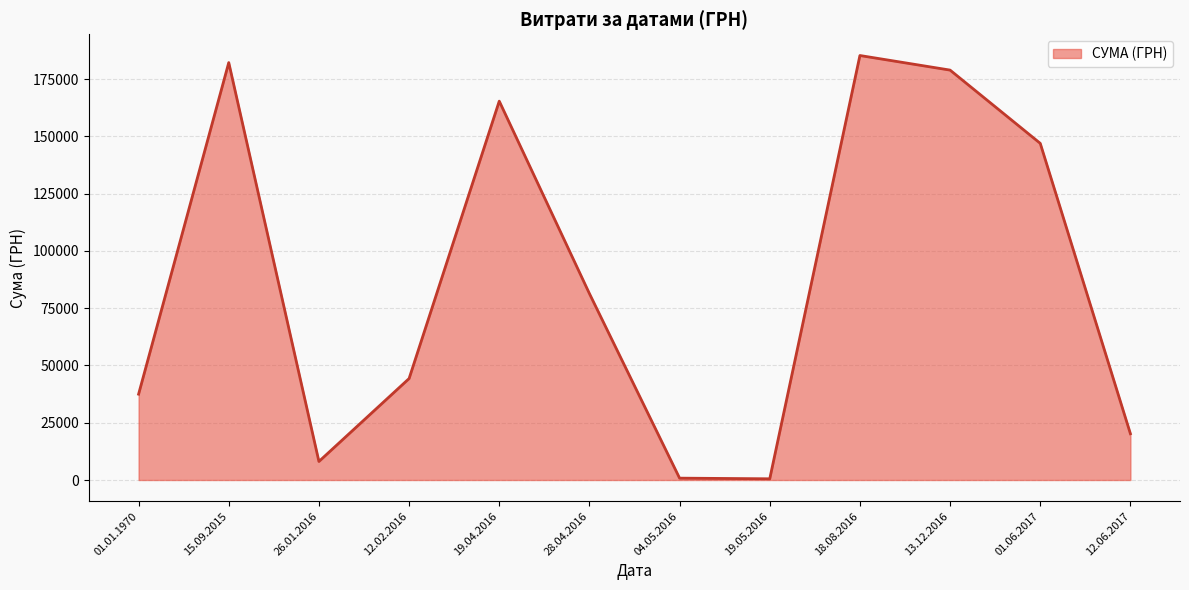

The value at 19.04.2016 is 222565.2. True or false?

False